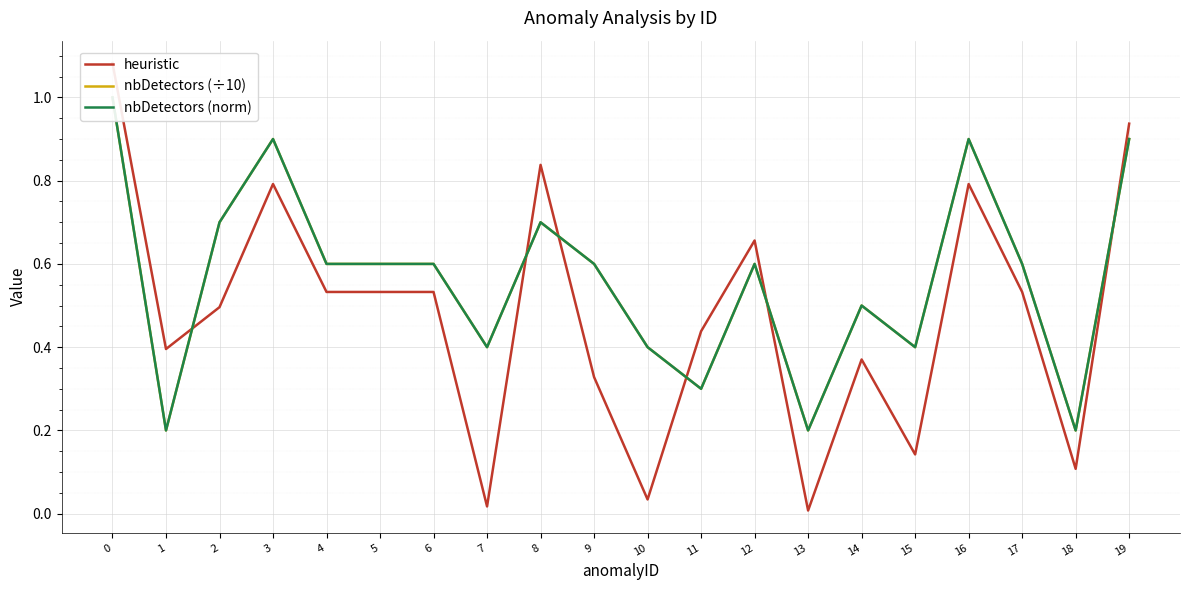

What is the difference between the heuristic values at 17 and 19?

0.4